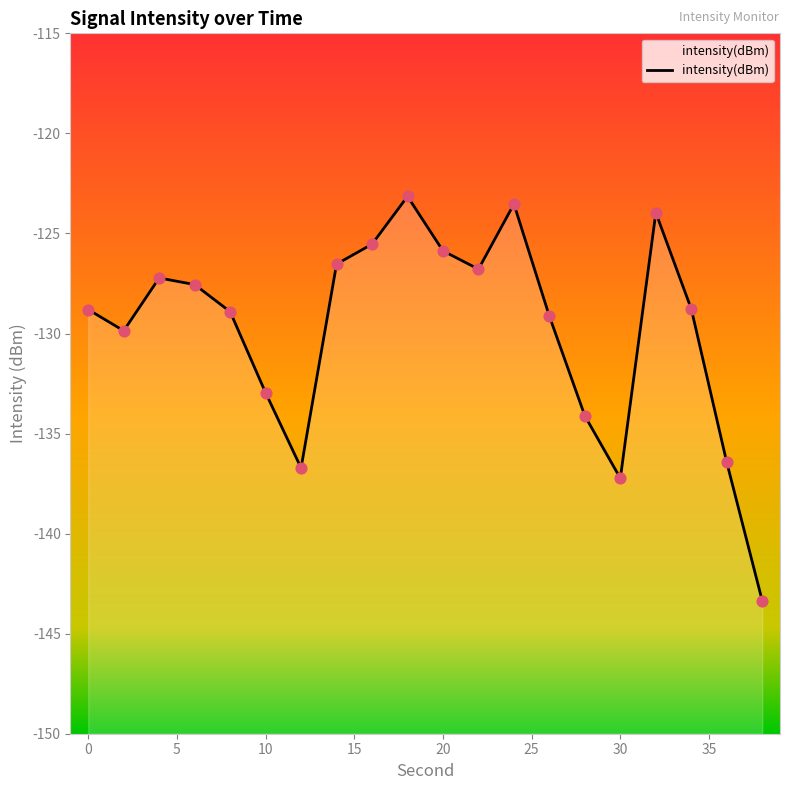

What is the change in value from 2 to 30?

-7.4